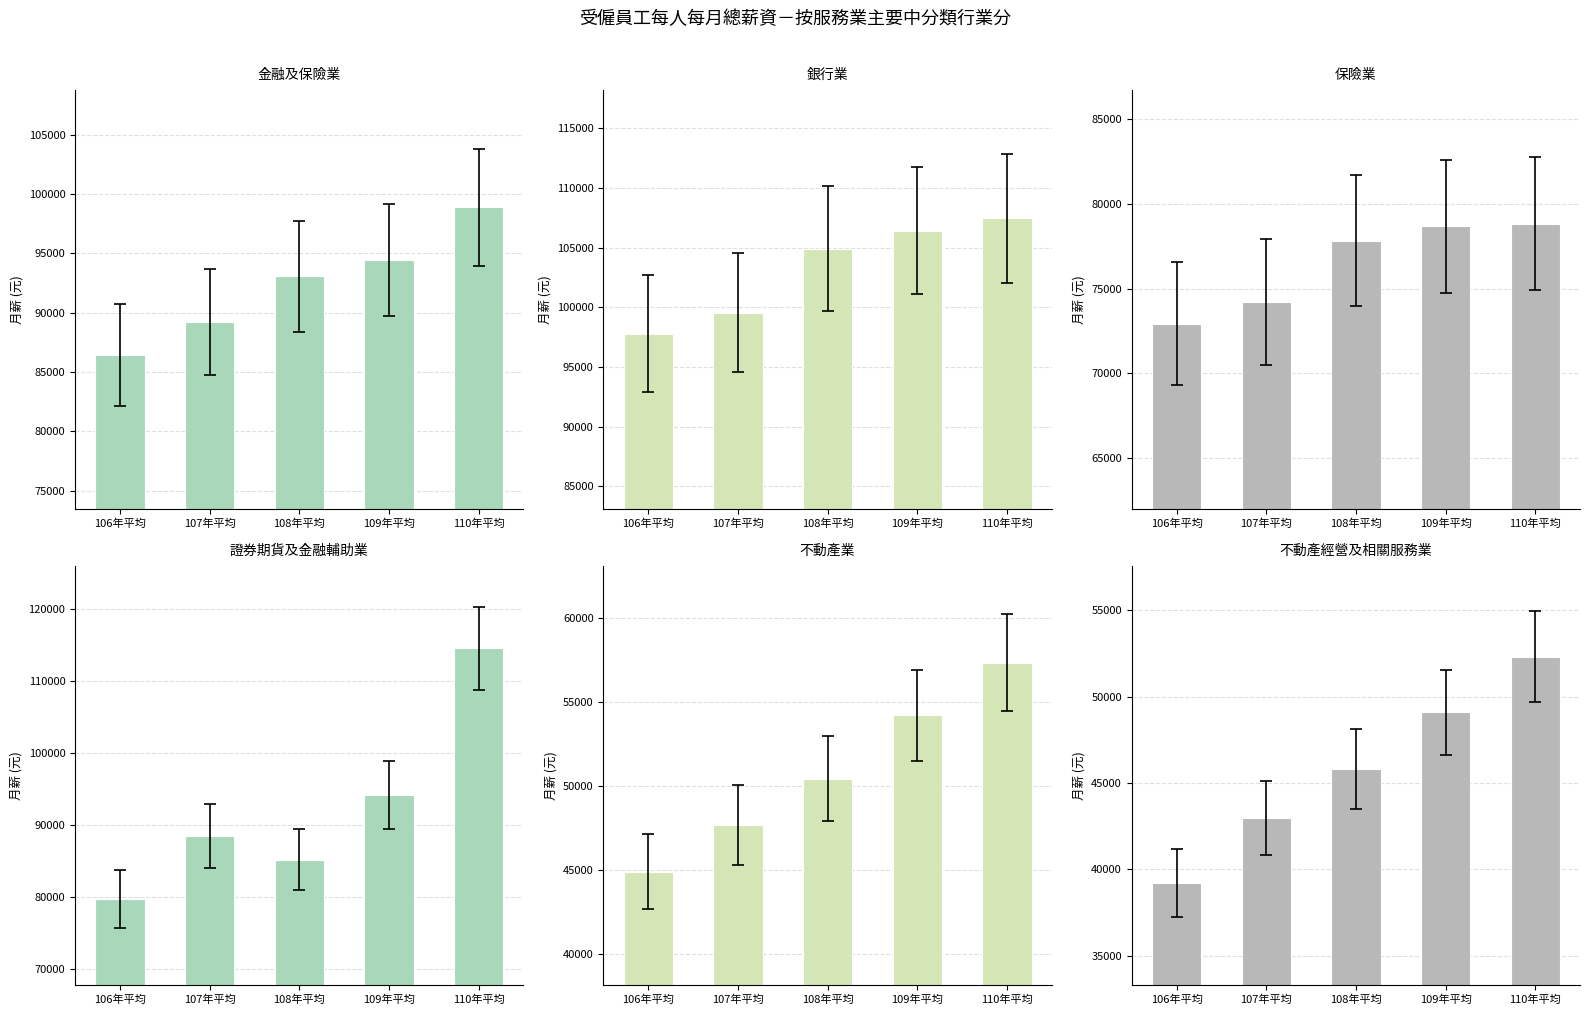

What is the smallest value displayed?

39193